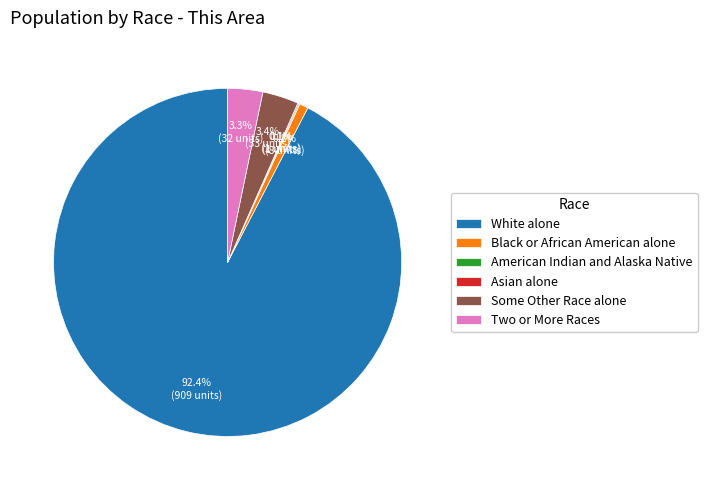

What percentage is NOT represented by Black or African American alone?

99.2%